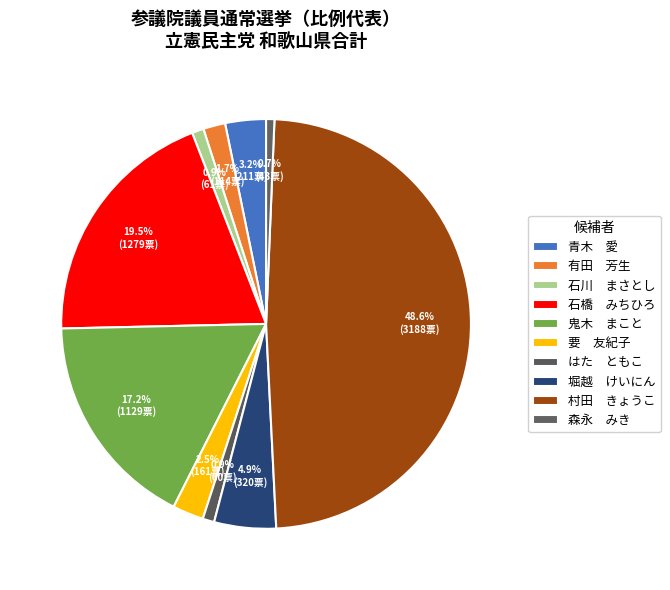

How many slices are in this pie chart?

10